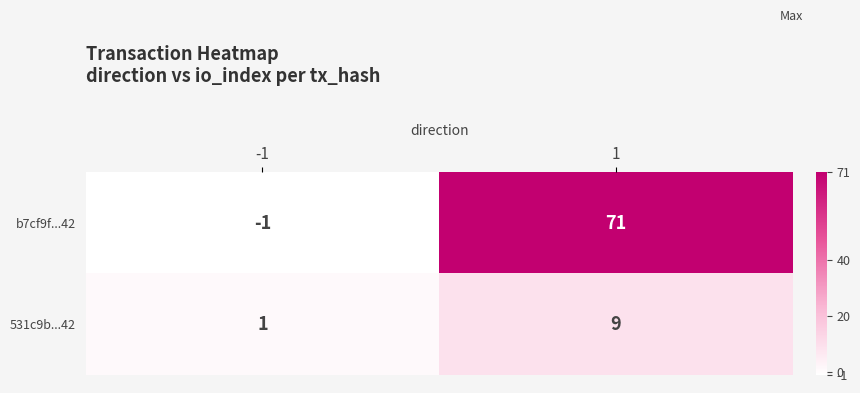

What is the sum of the 531c9b...42 values at 1 and -1?

10